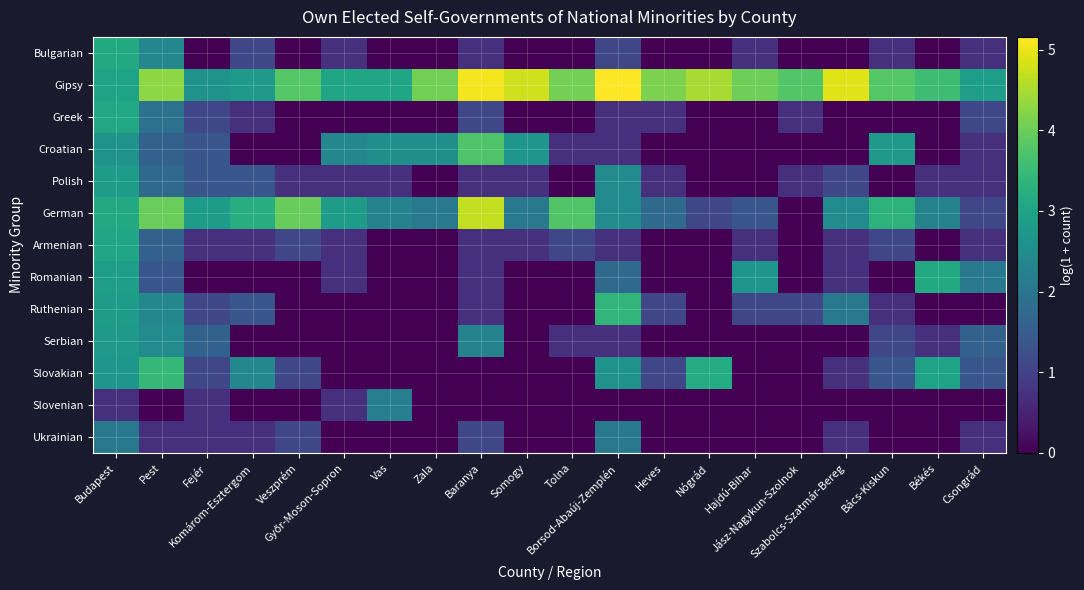

How many distinct data groups are displayed?

13